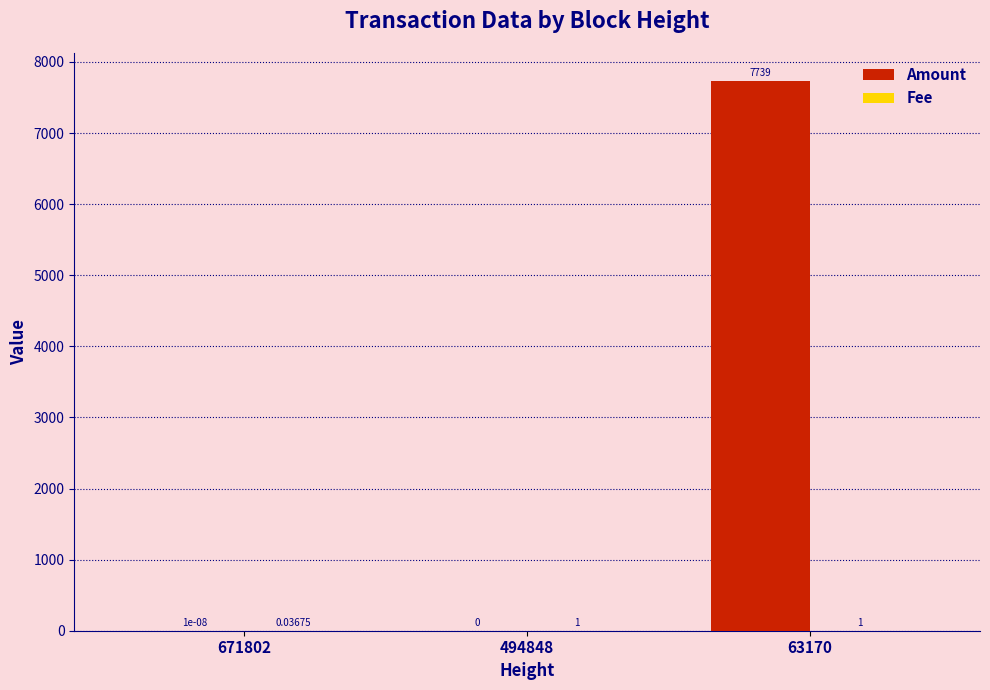

What is the total value across all series at 494848?

1.0